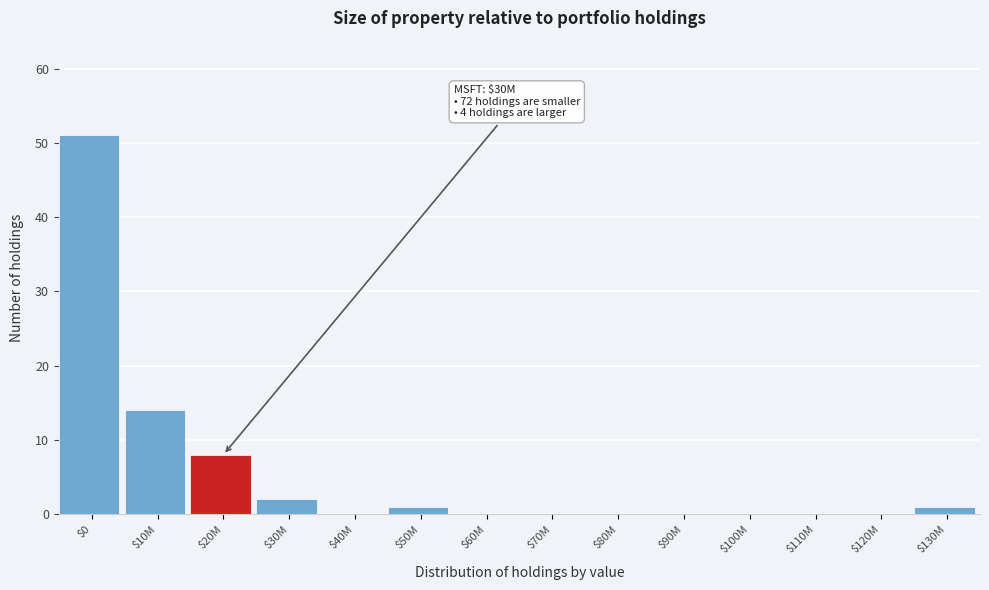

Which category has the highest value across all series?

$0